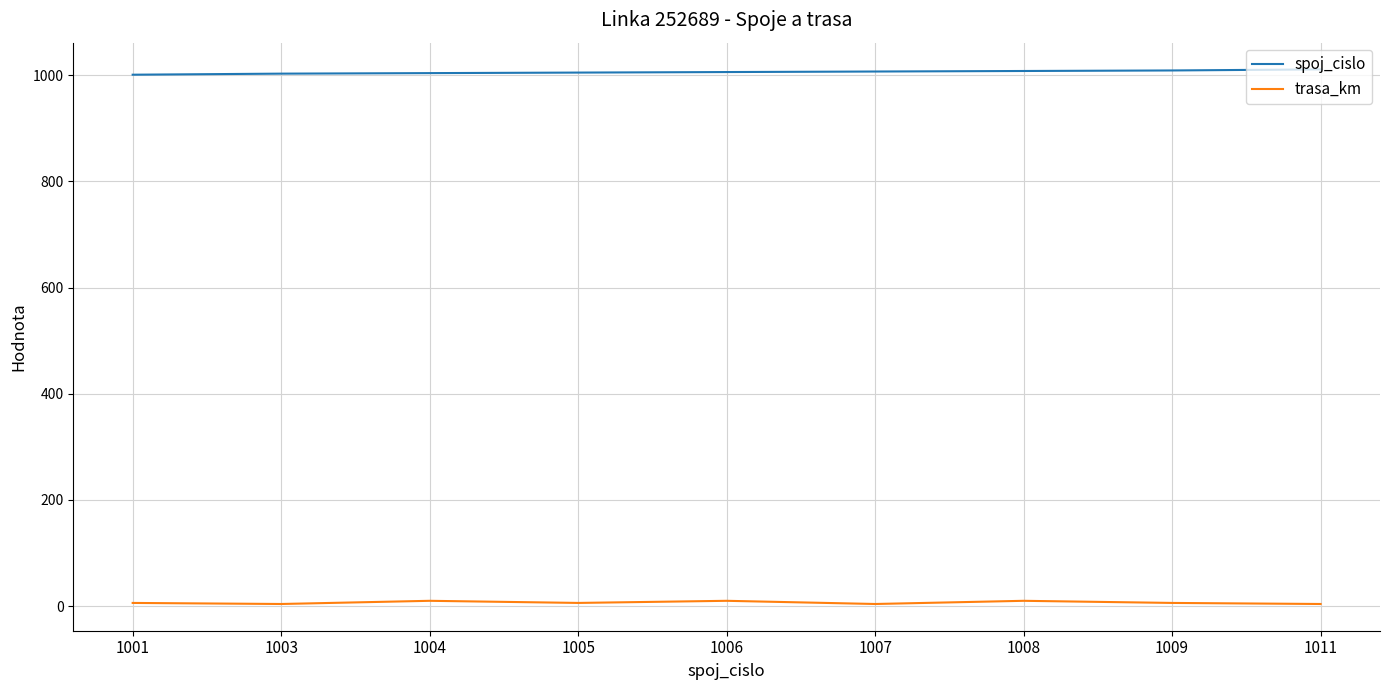

What is the difference between the second highest and second lowest values in the spoj_cislo series?

6